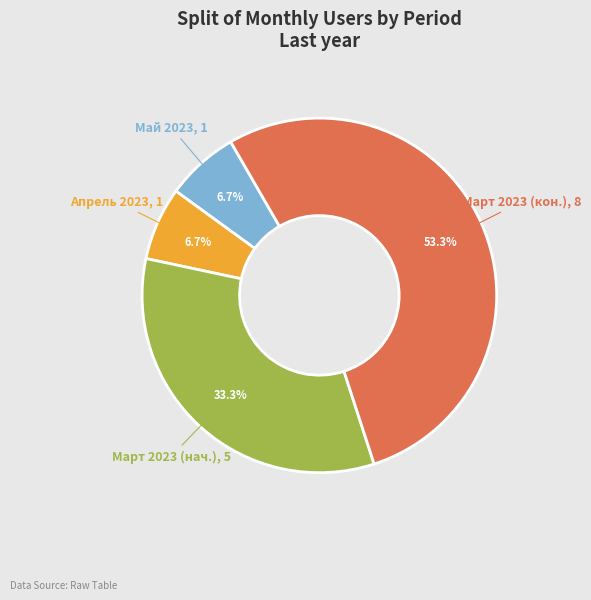

To the nearest percent, what is the difference between the largest and smallest slice percentages?

47%